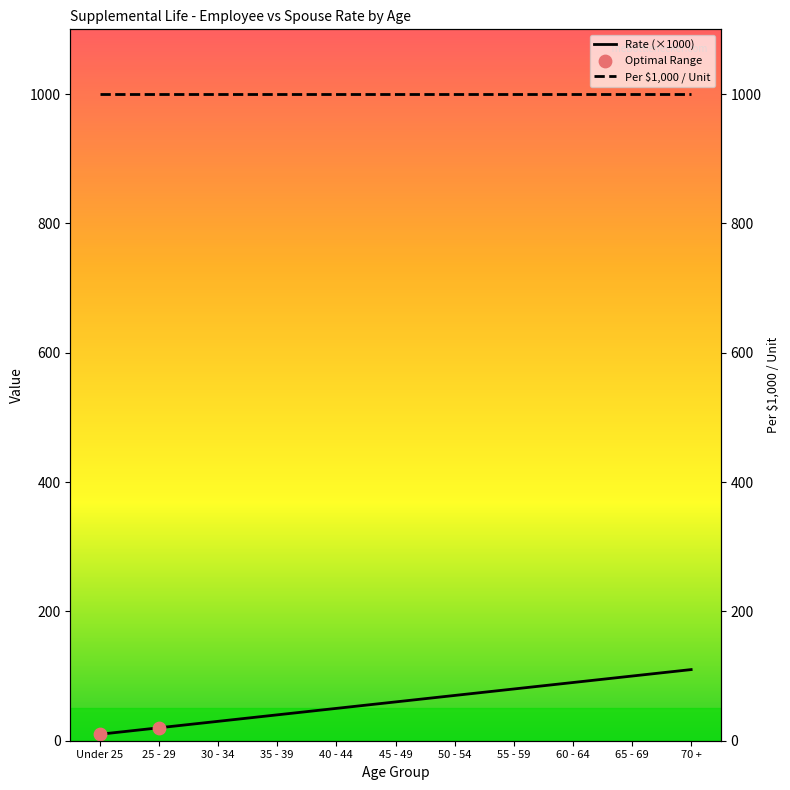

Between 55 - 59 and 40 - 44, which is larger?

55 - 59